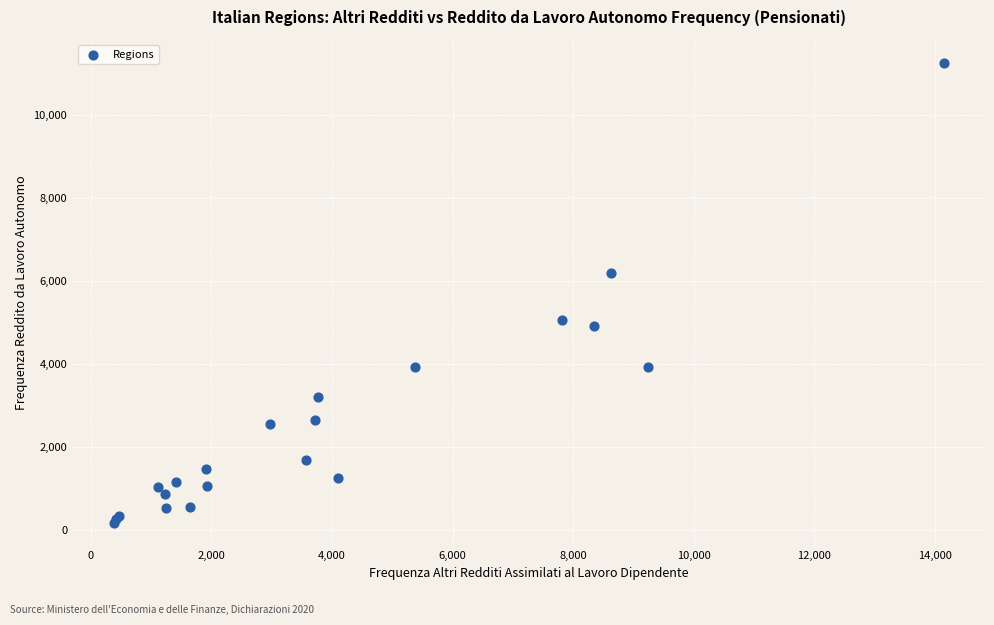

What Y value in the scatter plot is closest to 5708?

6205